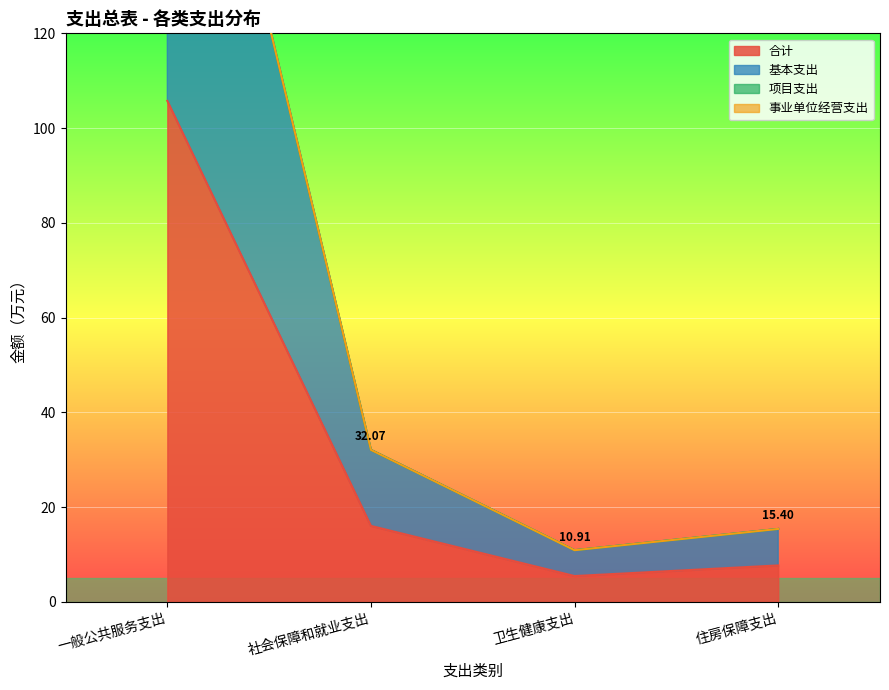

How many categories are shown in the chart?

4